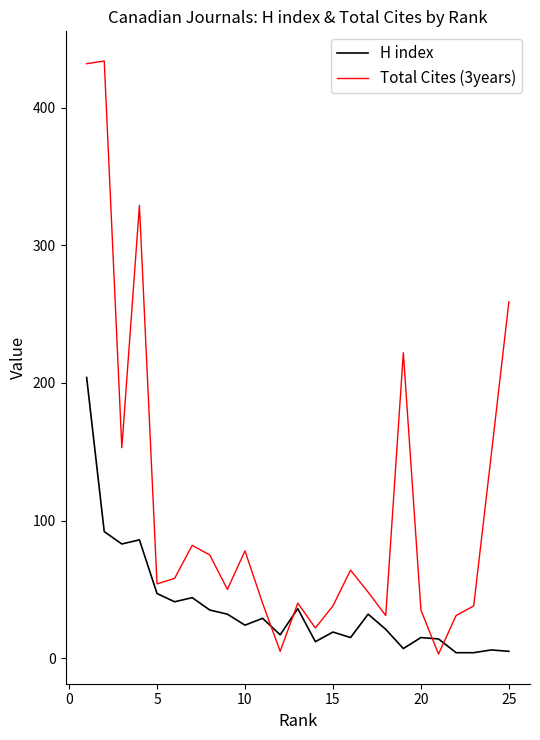

Which series has the widest spread of values?

Total Cites (3years)